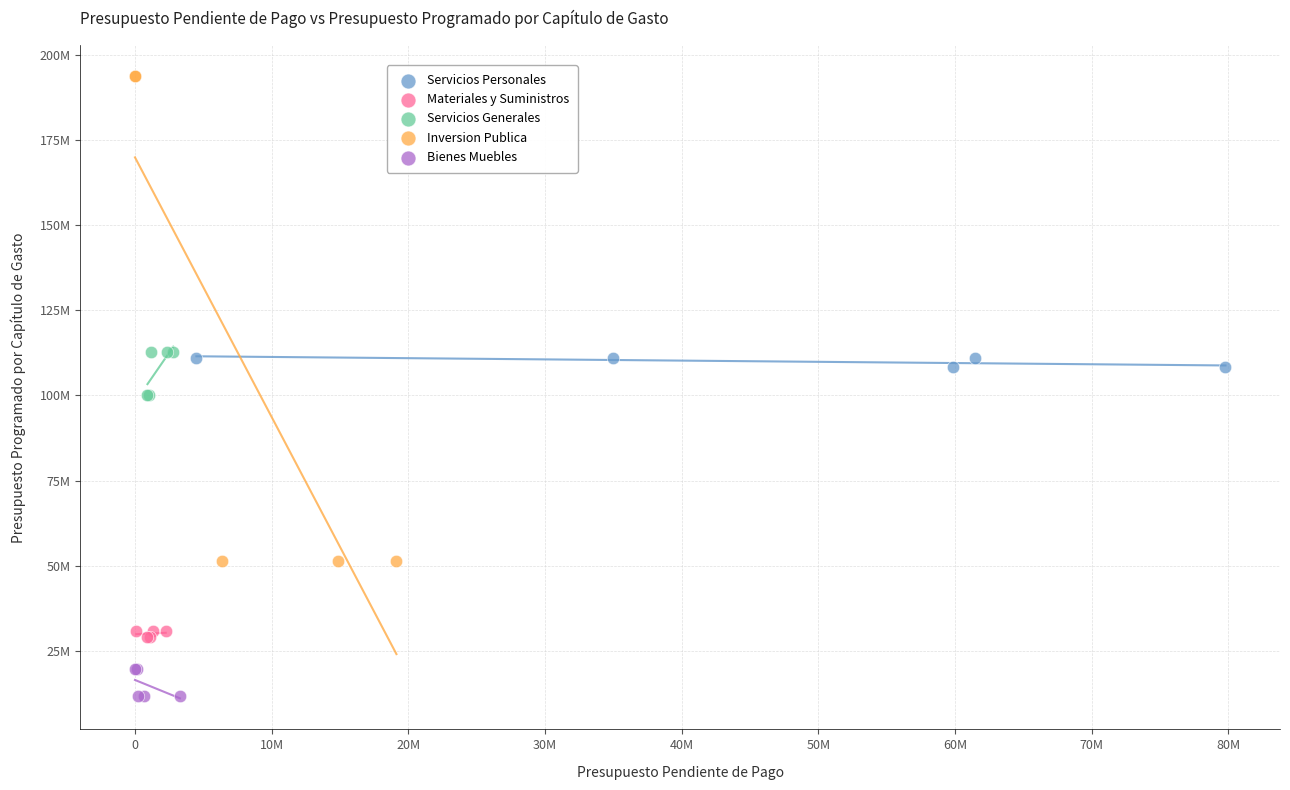

Which series reaches the maximum Y coordinate?

Inversion Publica